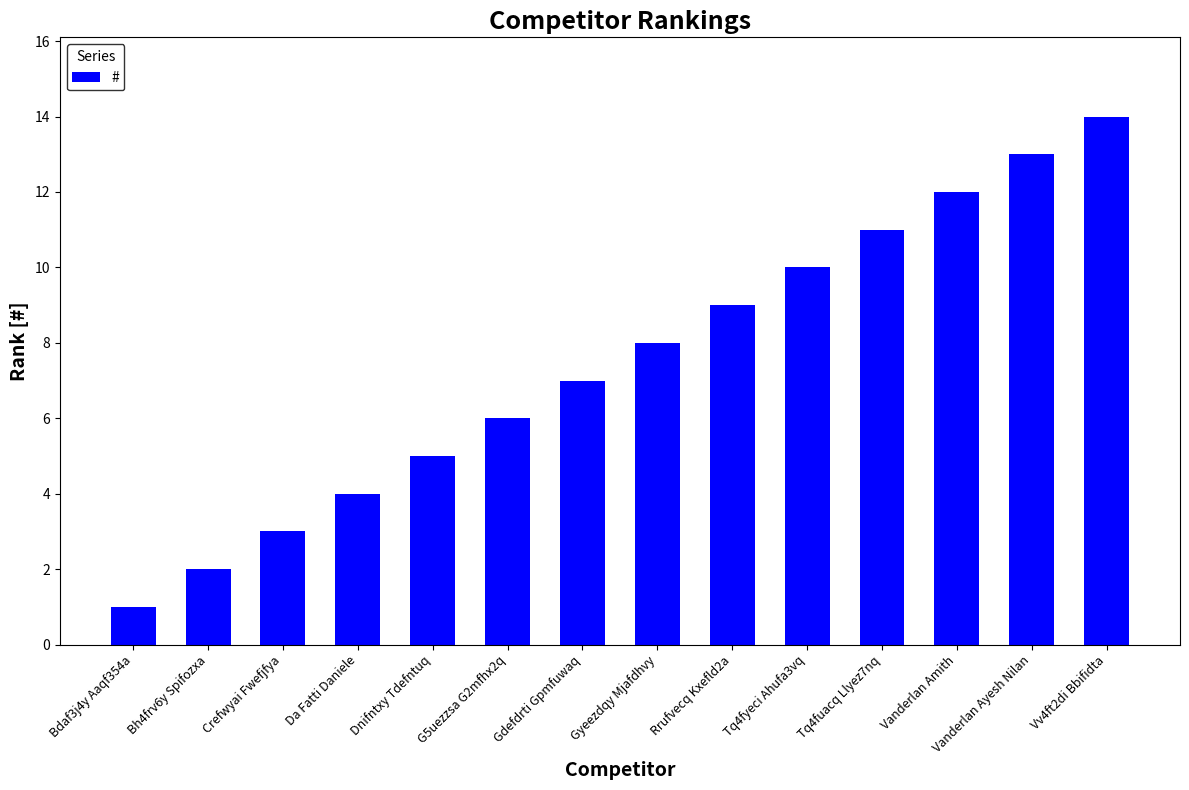

List the labels in order of value, smallest first.

Bdaf3j4y Aaqf354a, Bh4frv6y Spifozxa, Crefwyai Fwefjfya, Da Fatti Daniele, Dnifntxy Tdefntuq, G5uezzsa G2mfhx2q, Gdefdrti Gpmfuwaq, Gyeezdqy Mjafdhvy, Rrufvecq Kxefld2a, Tq4fyeci Ahufa3vq, Tq4fuacq Llyez7nq, Vanderlan Amith, Vanderlan Ayesh Nilan, Vv4ft2di Bbifidta